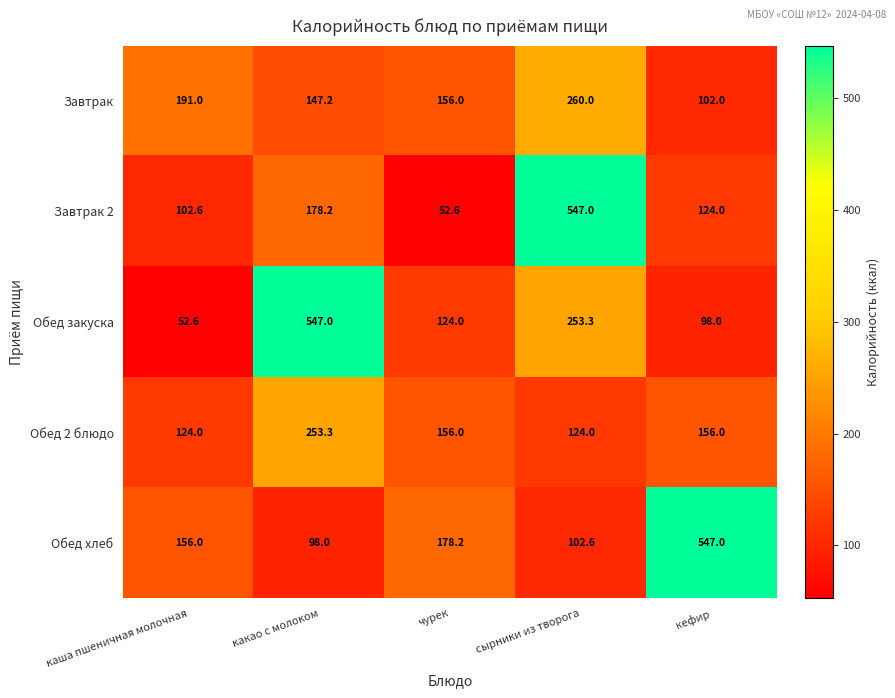

The Завтрак 2 series shows 55.5 at каша пшеничная молочная. True or false?

False